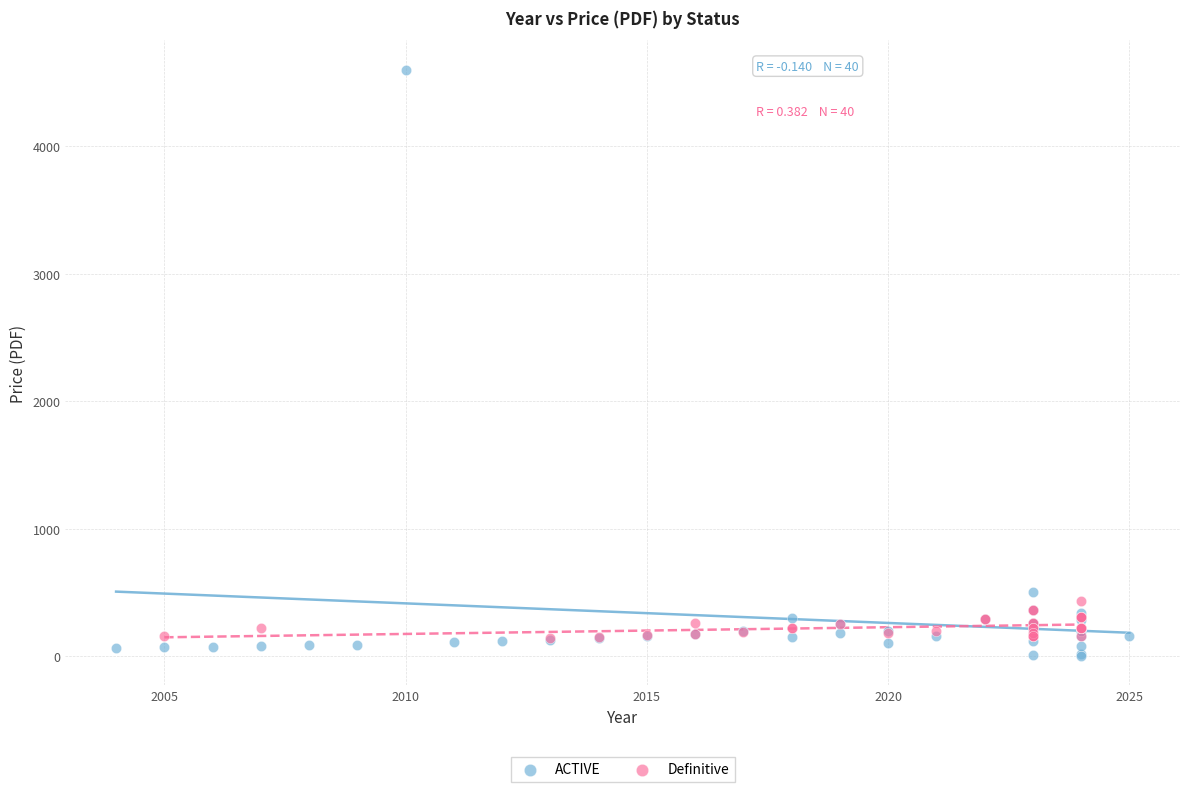

Which series reaches the maximum Y coordinate?

ACTIVE